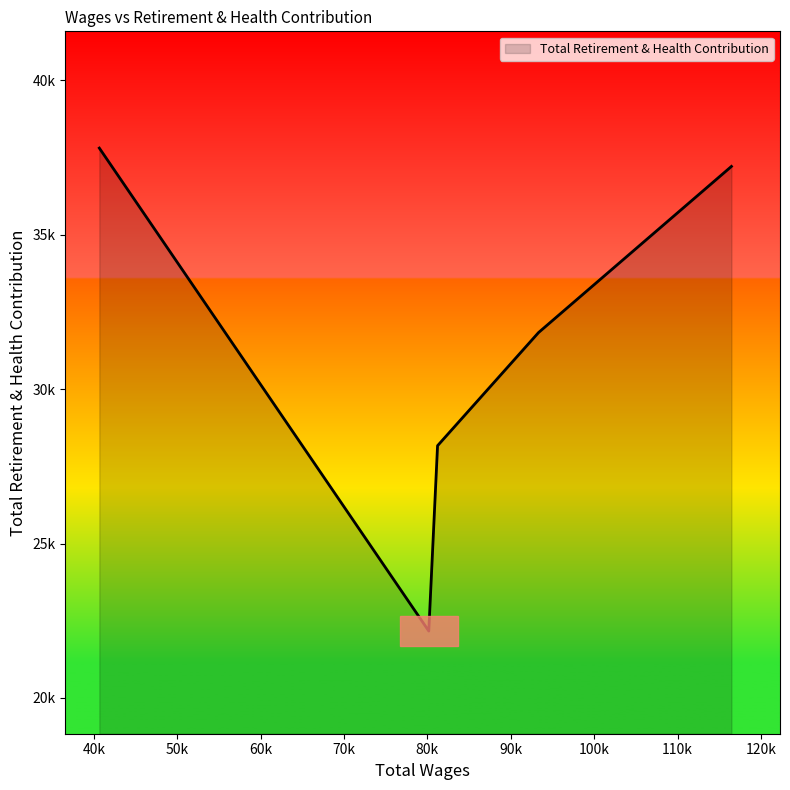

Does the chart display data point markers on the line(s)?

No